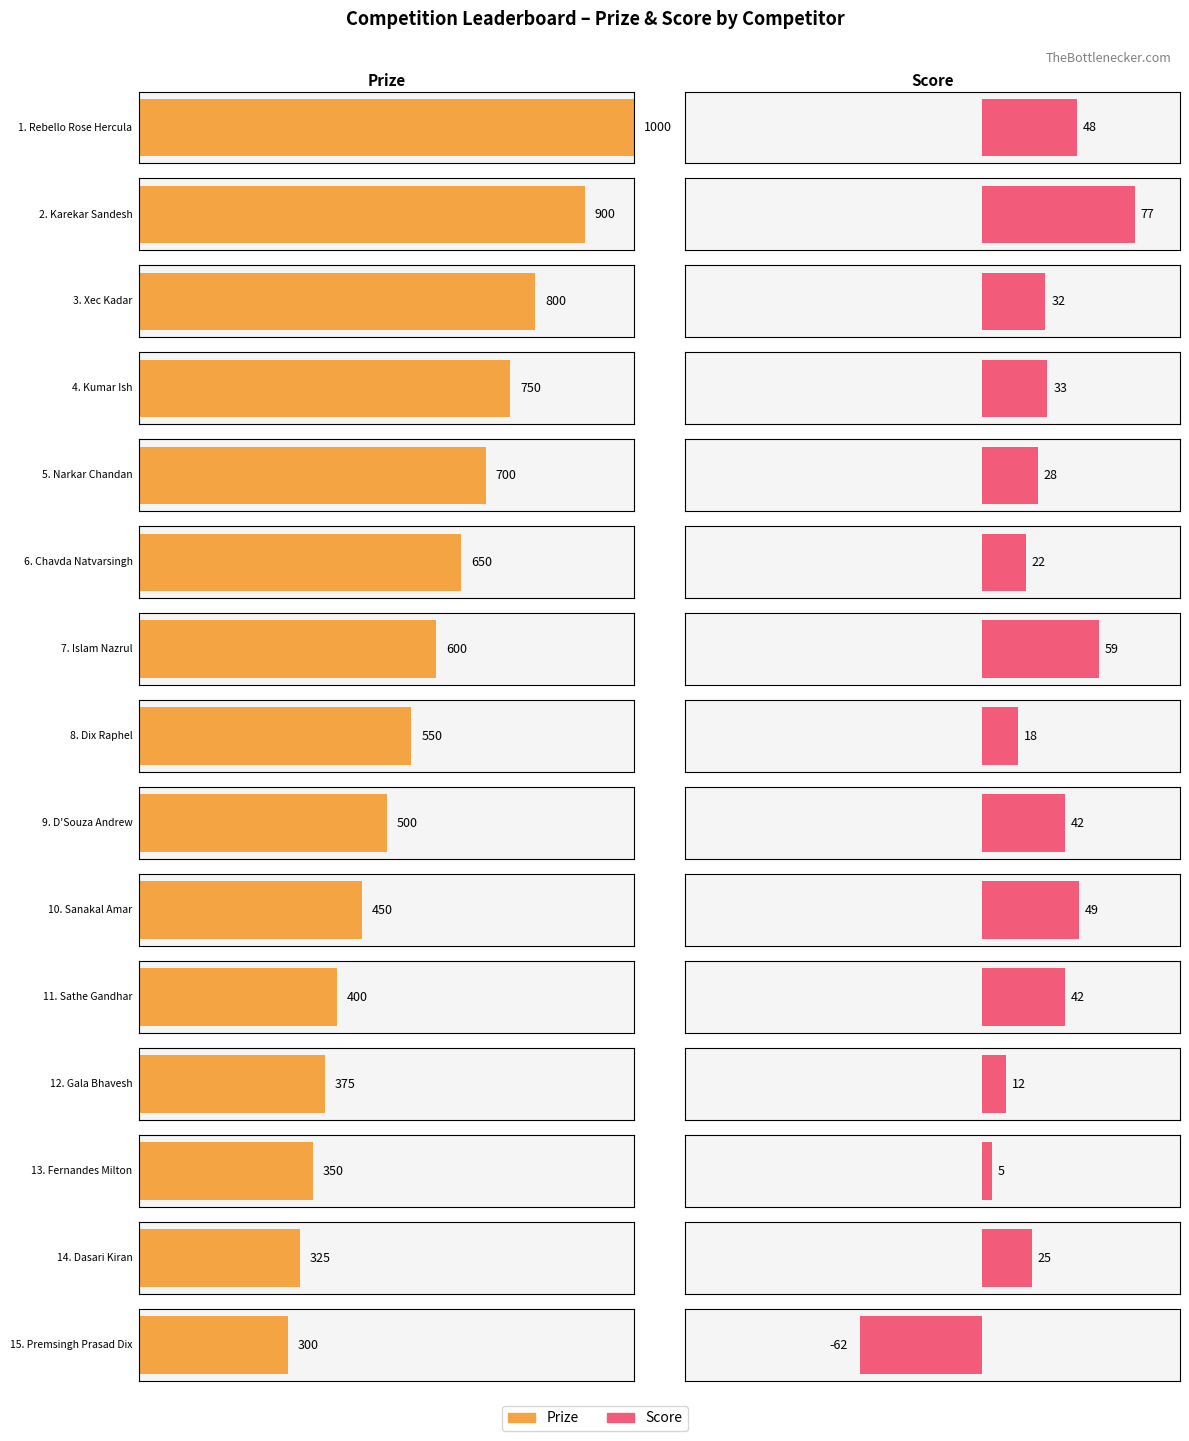

The value of Score at Kumar Ish is 33. True or false?

True